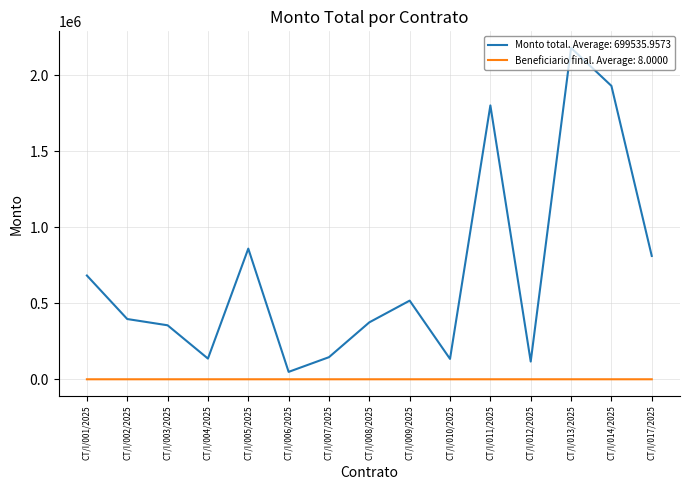

List the series in order of their overall mean, highest first.

Monto total. Average: 699535.9573, Beneficiario final. Average: 8.0000